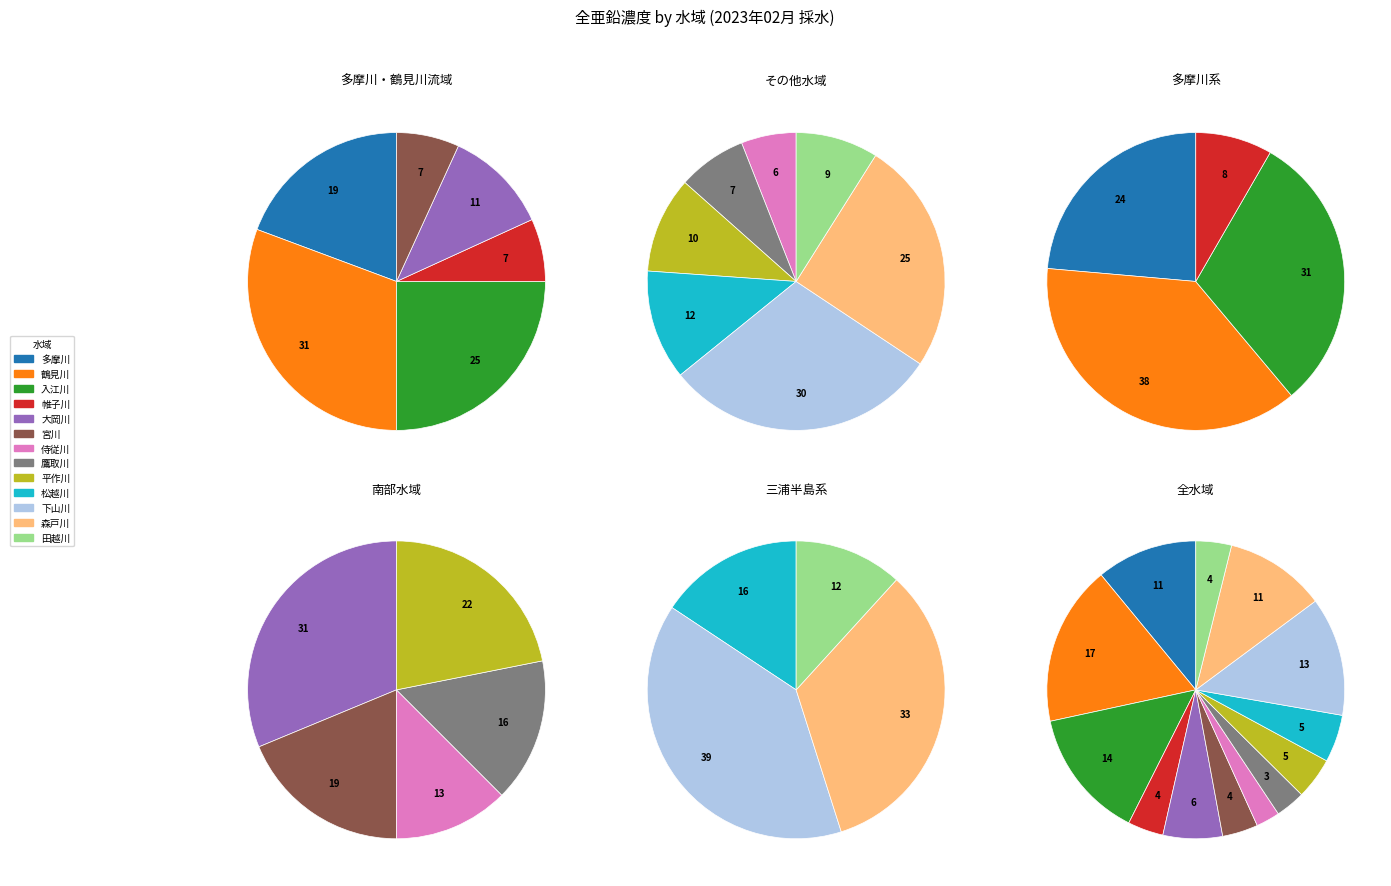

Between 森戸川 and 鷹取川, which is larger?

森戸川